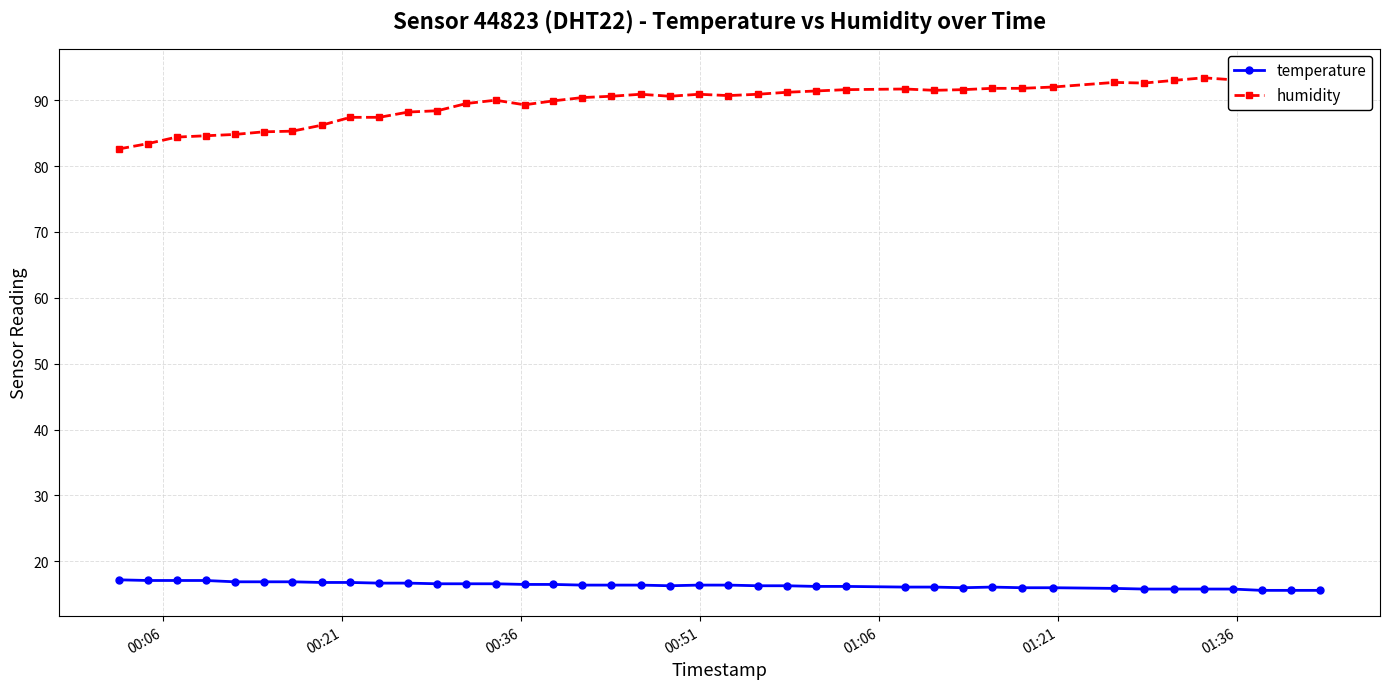

What is the value of the temperature point at the 11th from the left?

16.7